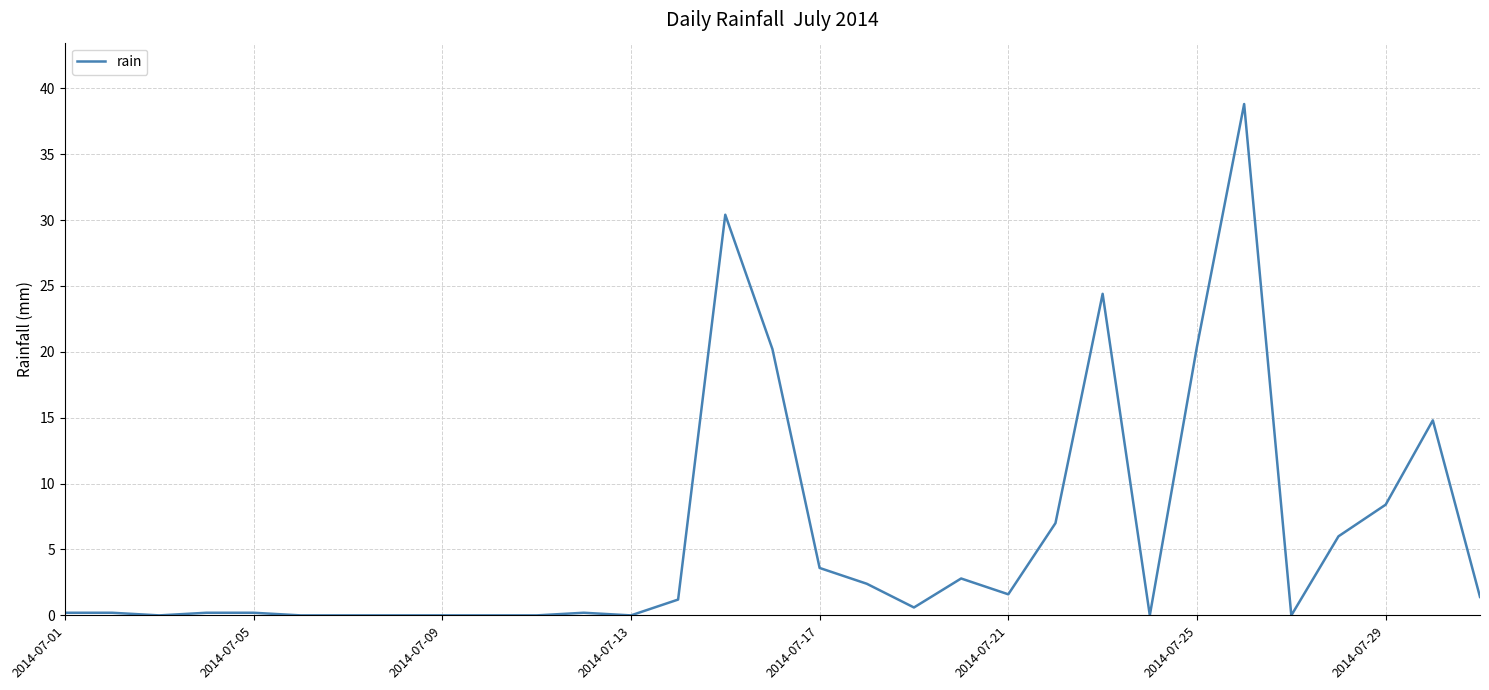

Does the chart display data point markers on the line(s)?

No